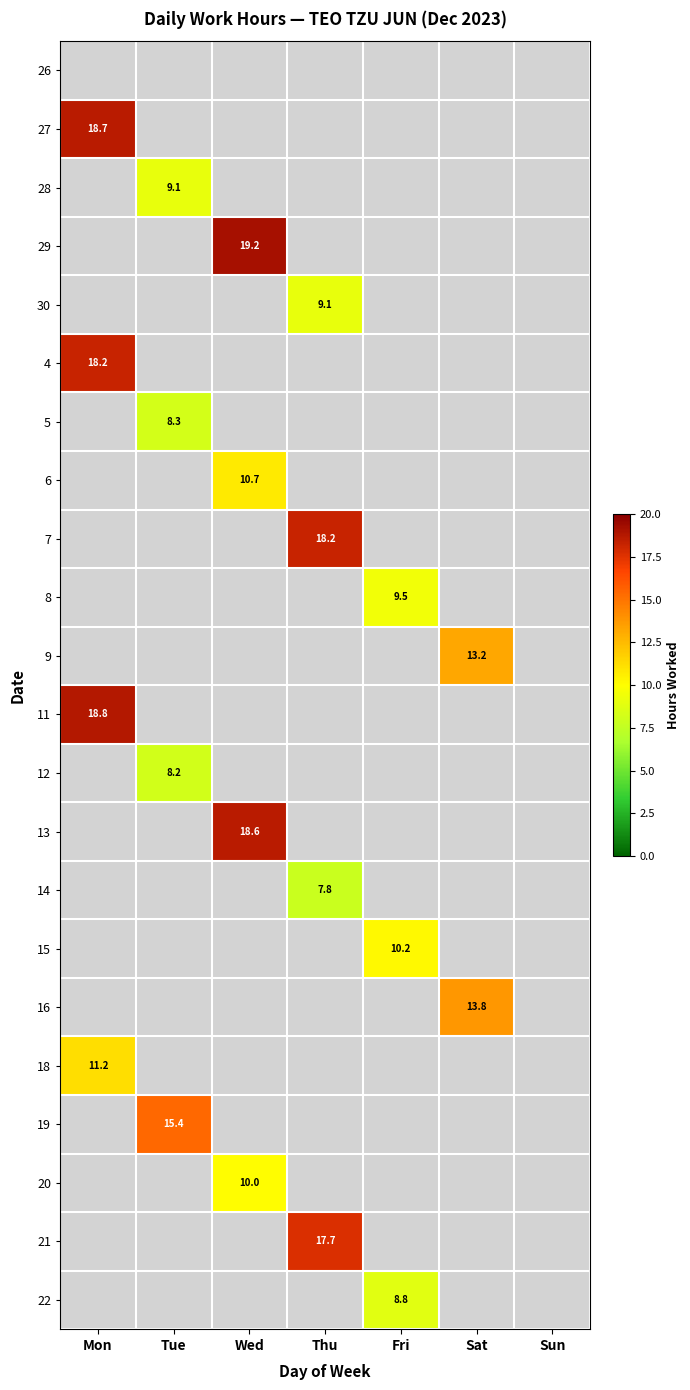

What is the smallest value displayed?

7.8